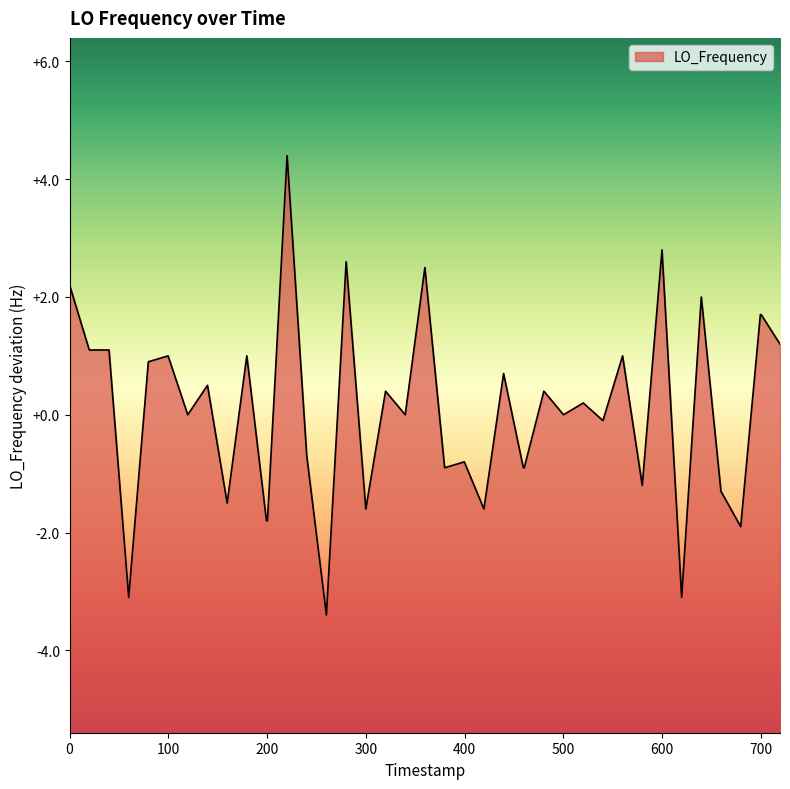

What is the difference between the maximum and minimum values?

7.8